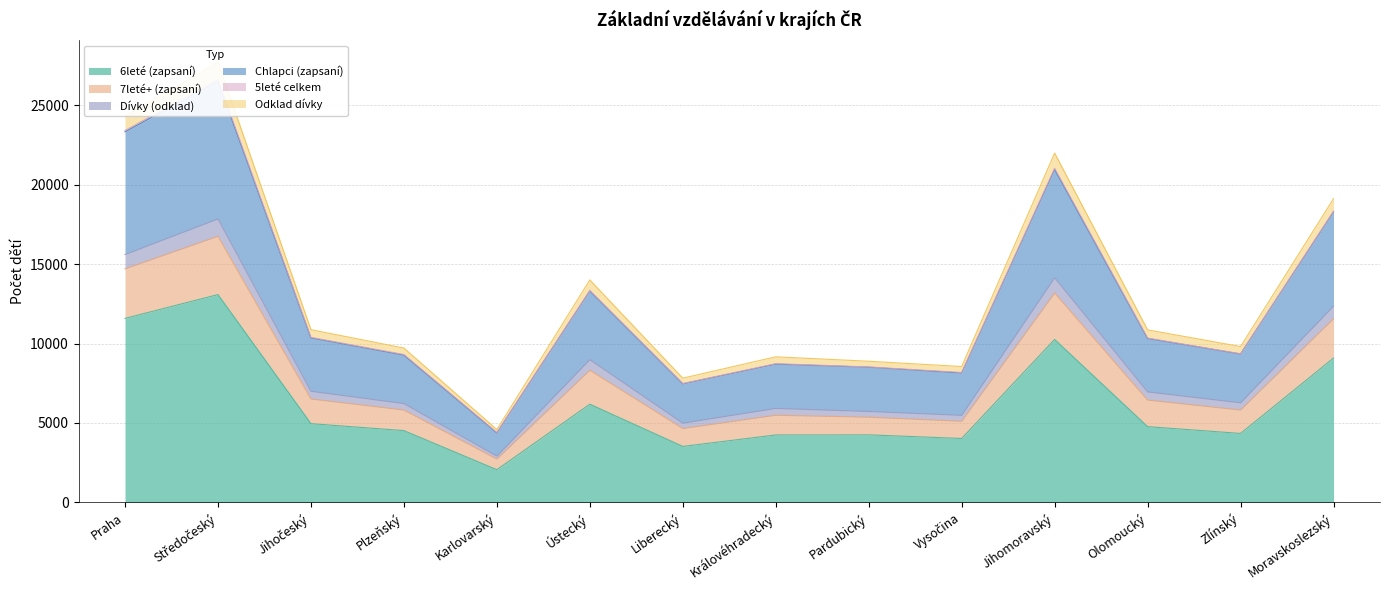

True or false: 6leté (zapsaní) has a value of 5667 at Královéhradecký.

False